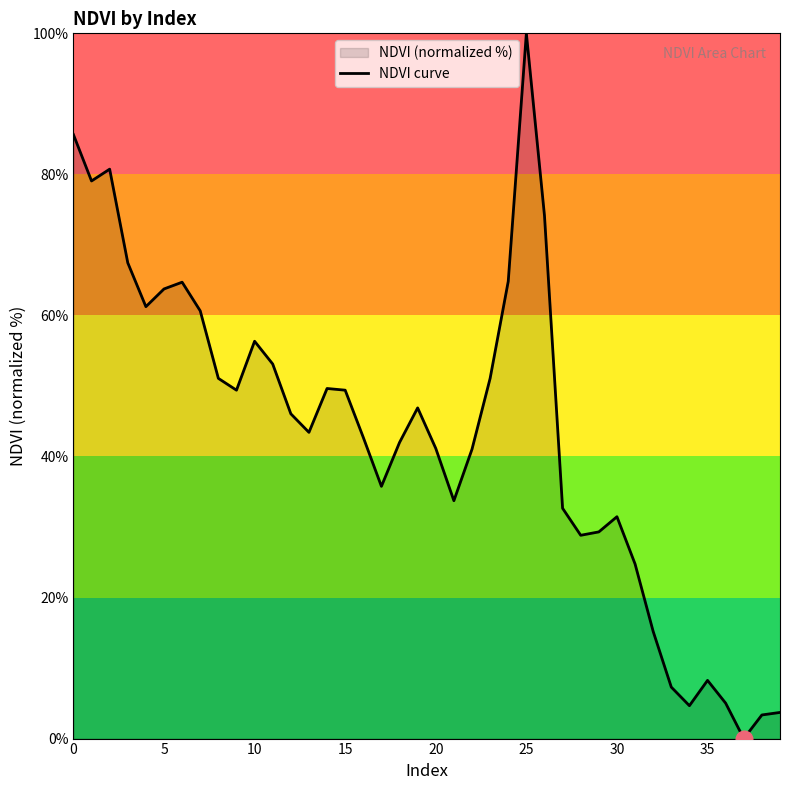

Is it true that the value at 38 is 3.3?

True